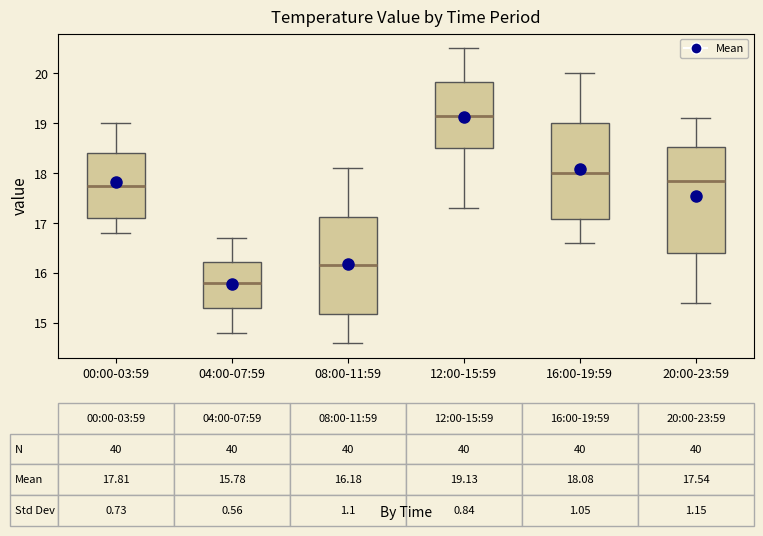

Which box is the tallest, from its lower edge to its upper edge?

20:00-23:59